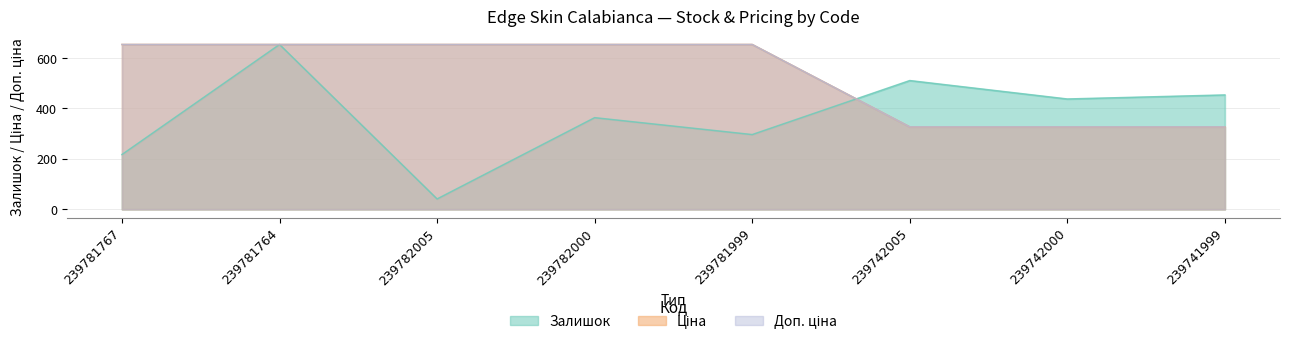

True or false: Доп. ціна and Залишок intersect in this chart.

True